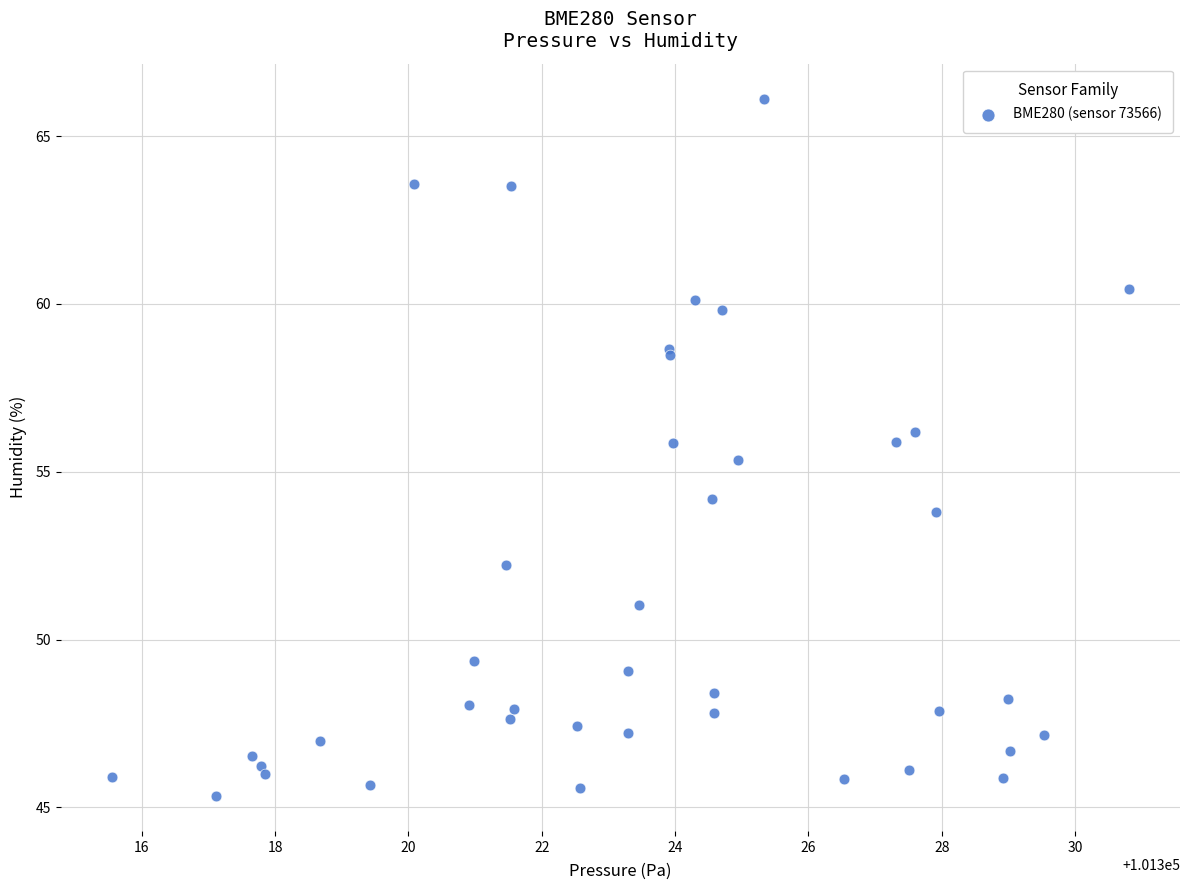

What Y value in the scatter plot is closest to 55?

55.4